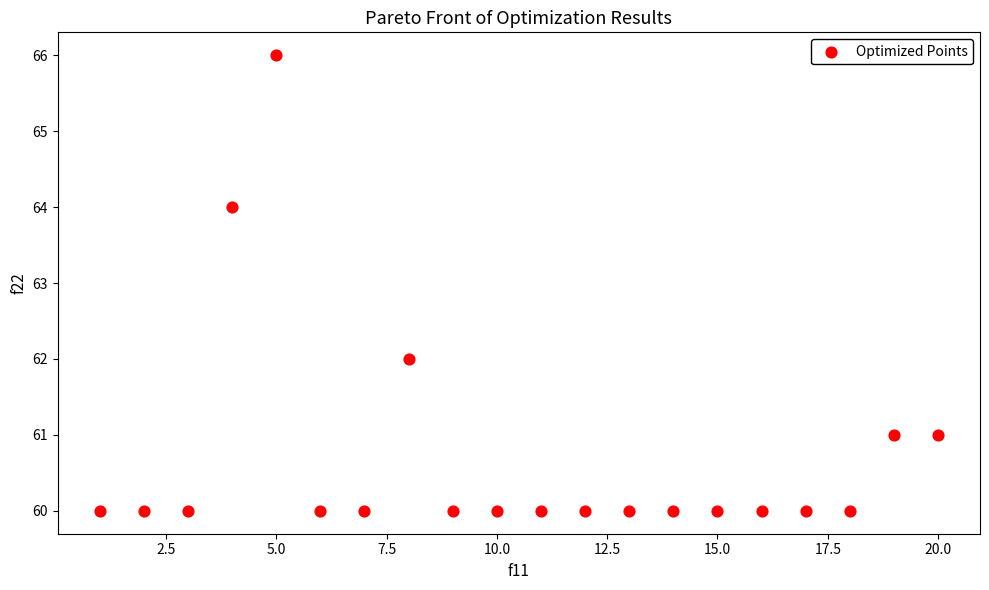

What is the range of X values (max minus min)?

19